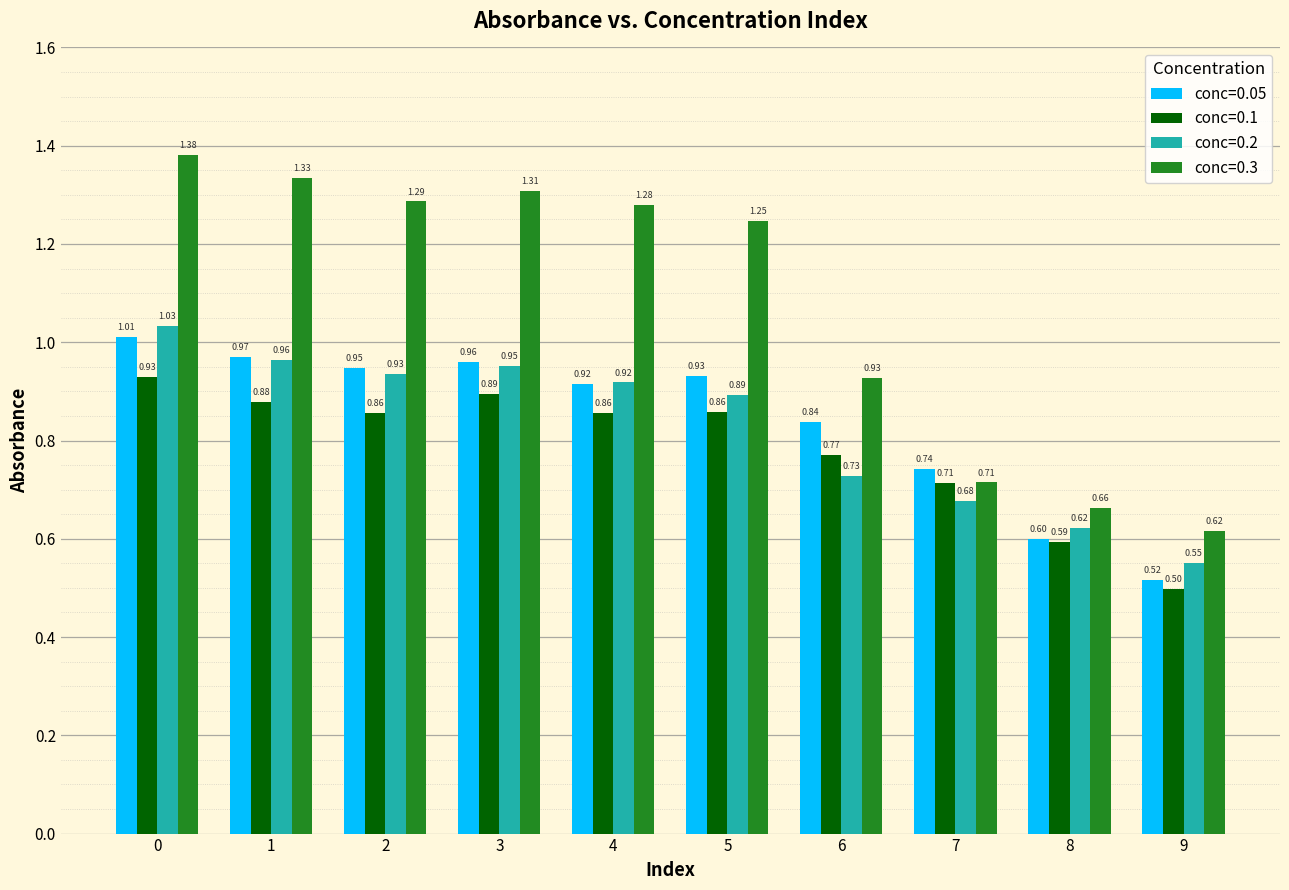

List the series in order of their peak value, highest first.

conc=0.3, conc=0.2, conc=0.05, conc=0.1